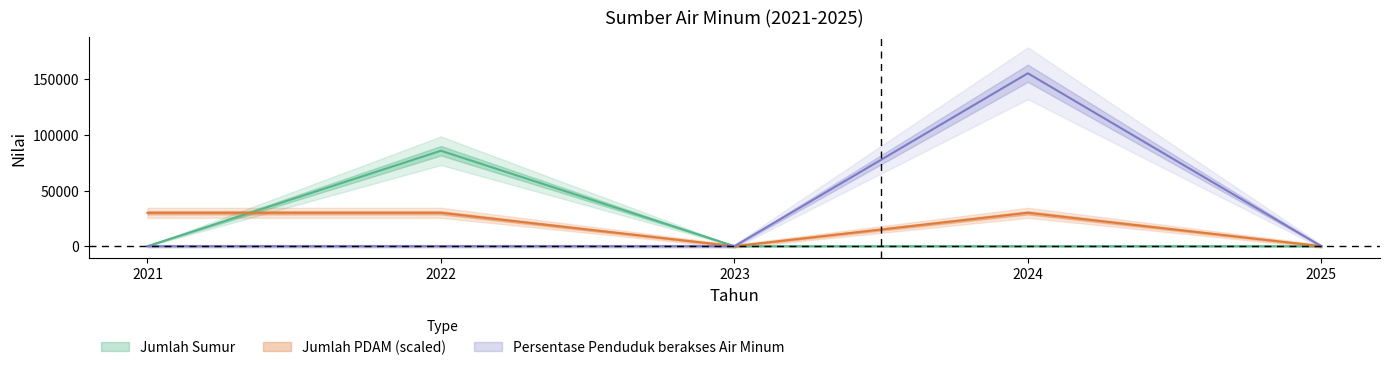

In Persentase Penduduk berakses Air Minum, how many points are higher than both neighbors (excluding endpoints)?

1